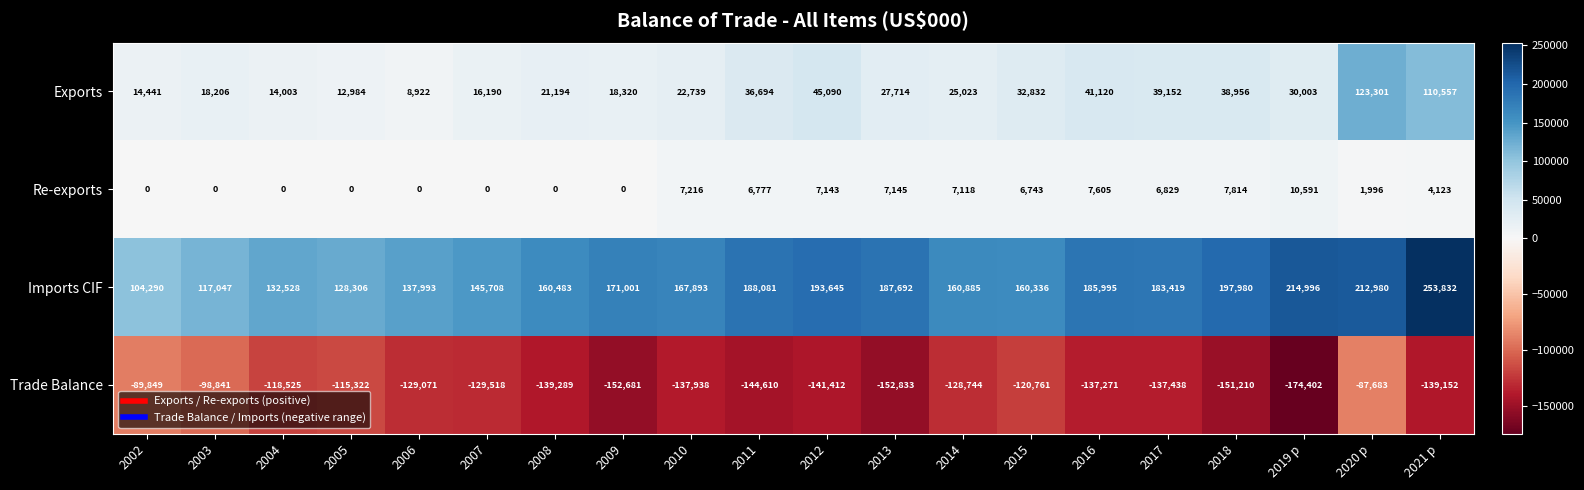

Which label corresponds to the smallest value in the chart?

2019 p